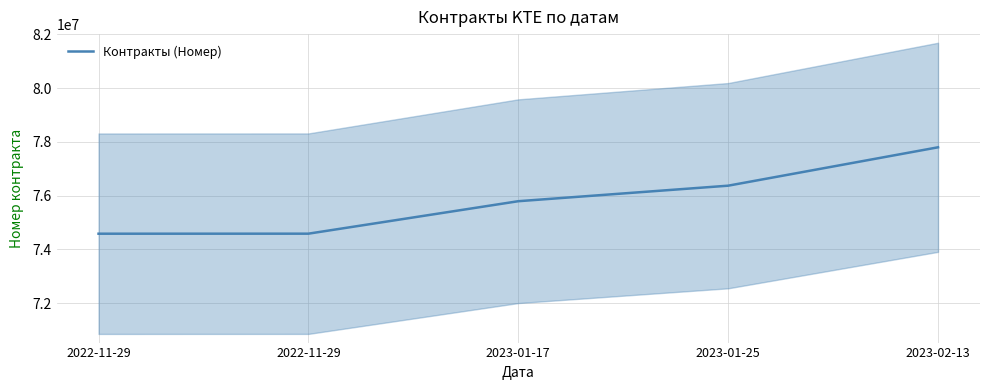

The chart shows a value of 28911348 at 2023-01-25. True or false?

False